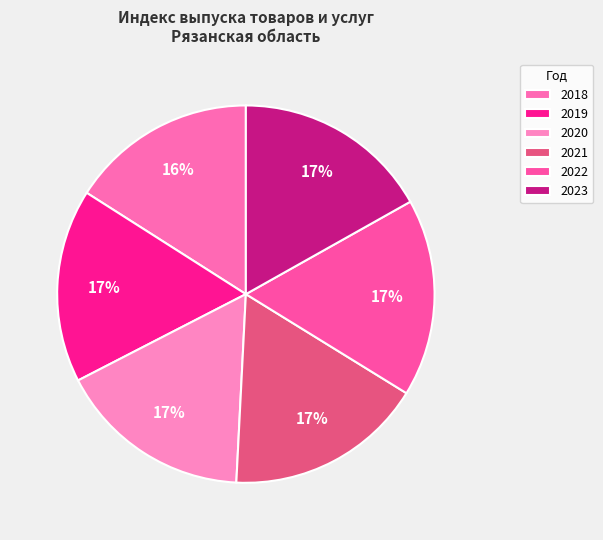

Combined, what portion of the pie is 2018 and 2021?

33.0%